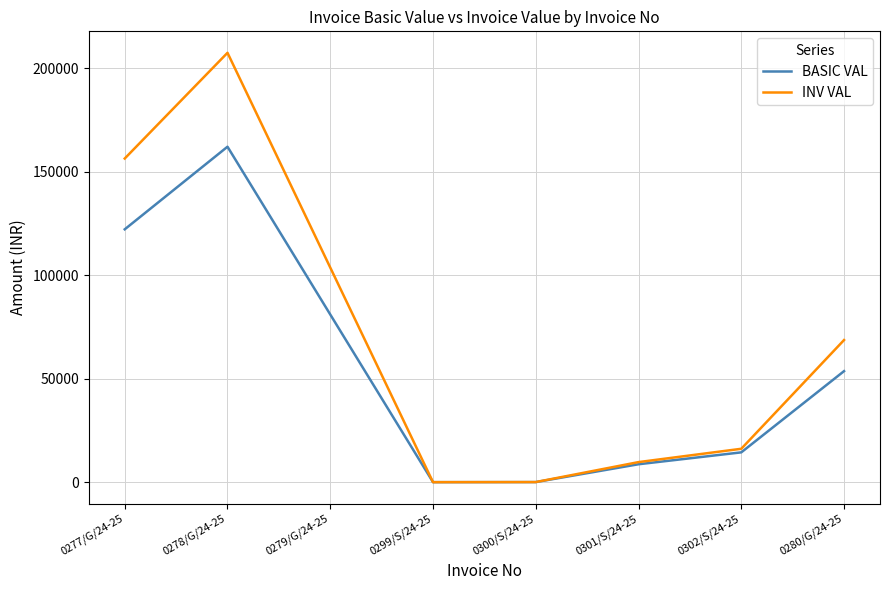

What is the total value across all series at 0301/S/24-25?

18351.8